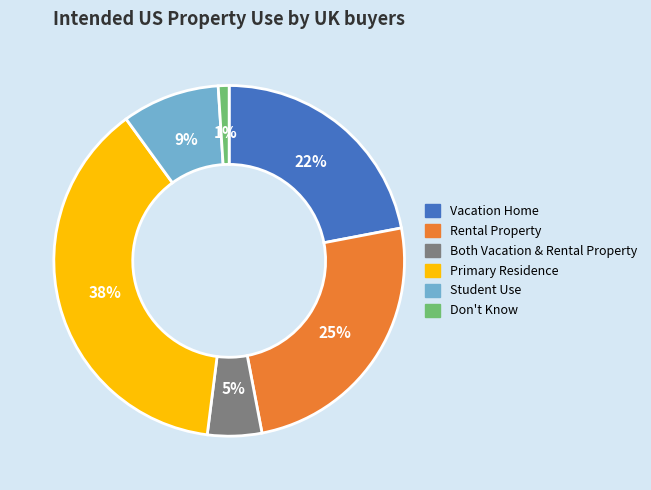

Is there any slice that represents more than half of the pie?

No